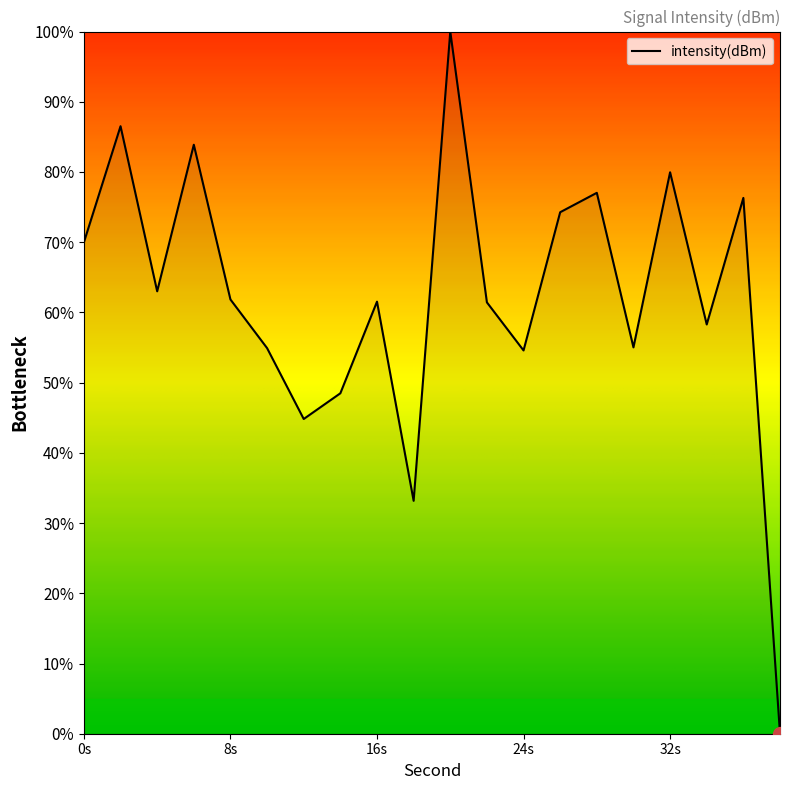

What is the difference between the maximum and minimum values?

100.0